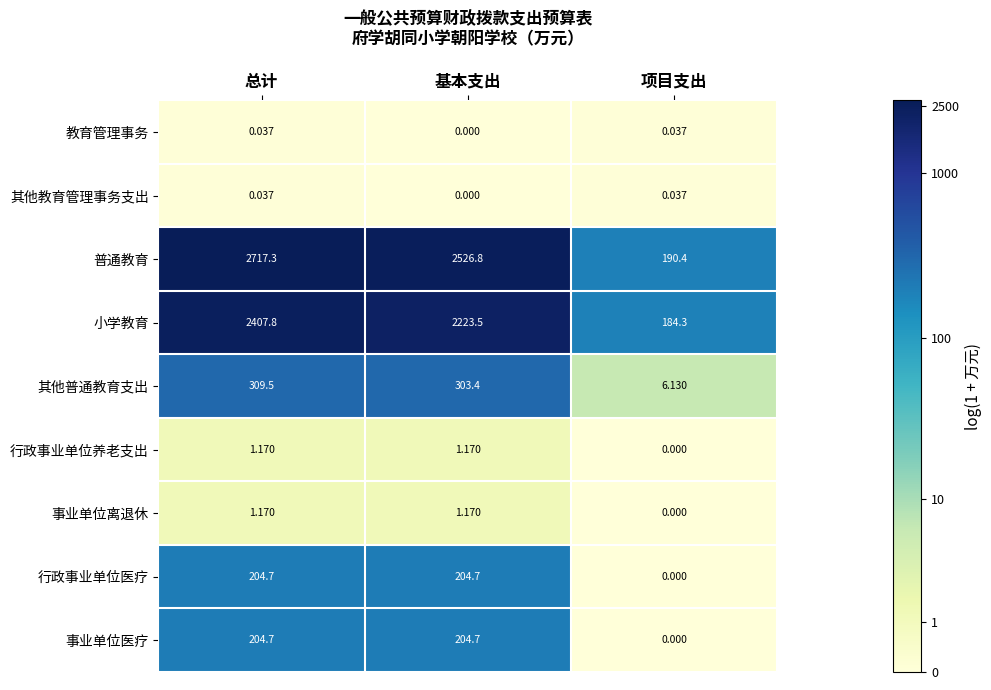

At which label does 行政事业单位医疗 first exceed 204?

总计